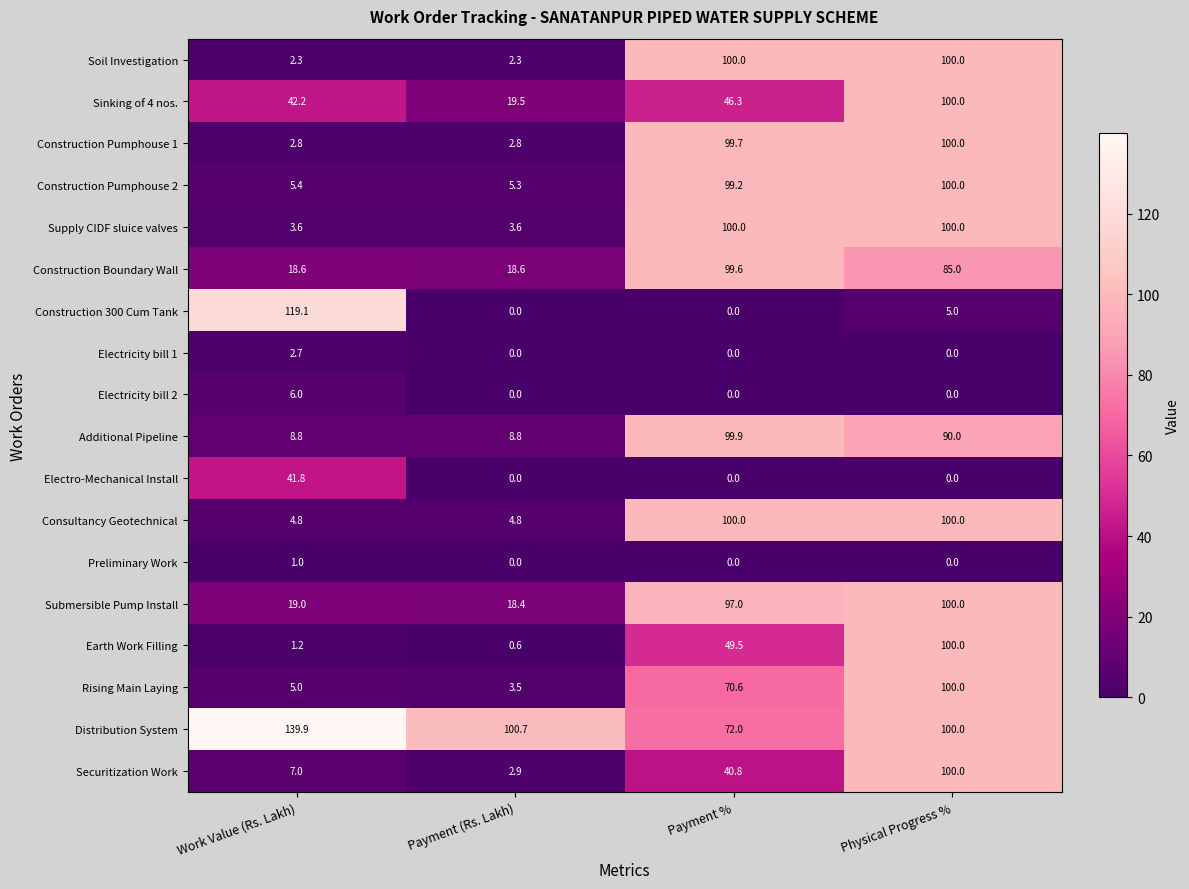

At which label is Securitization Work closest to 51?

Payment %